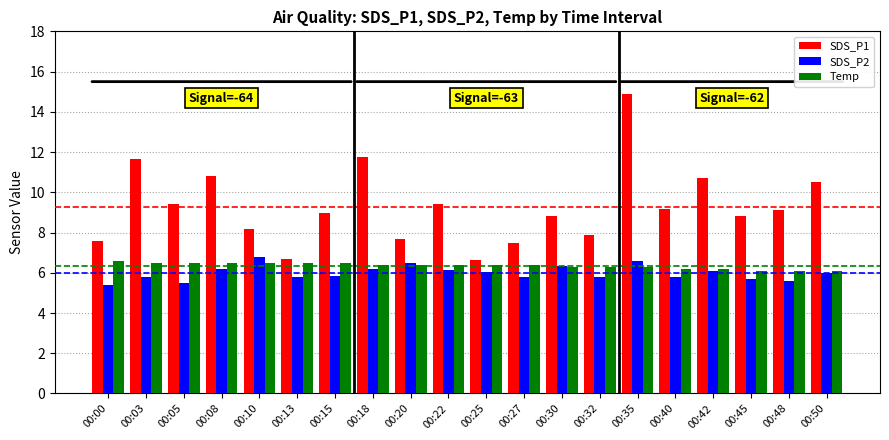

What is the value of the Temp bar at the 8th from the left?

6.4